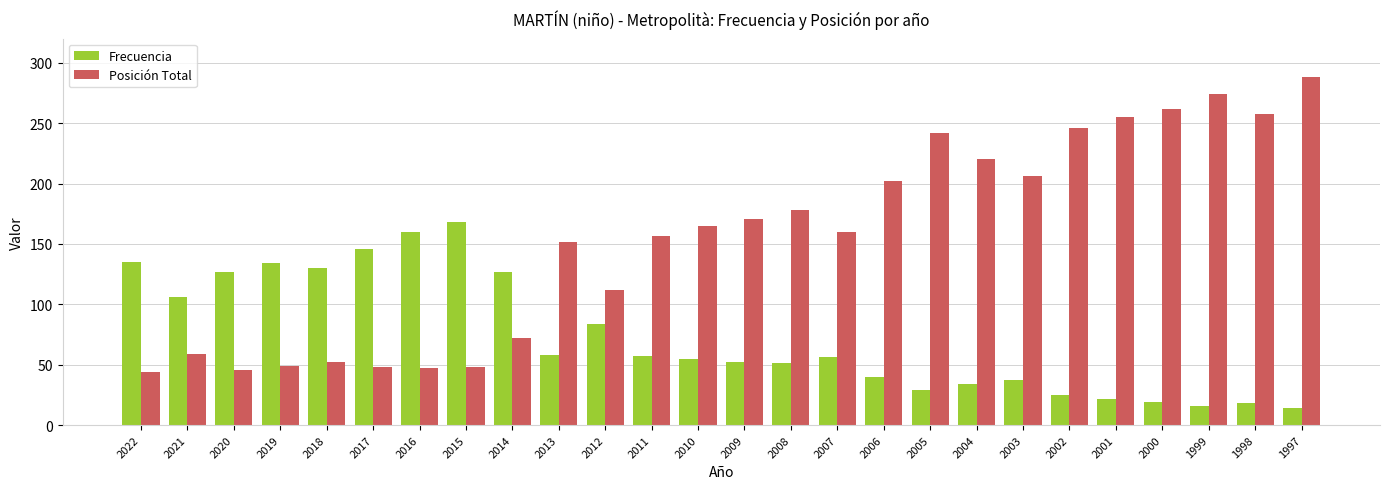

Is the value of Frecuencia at 2001 greater than the value of Posición Total at 2001?

No